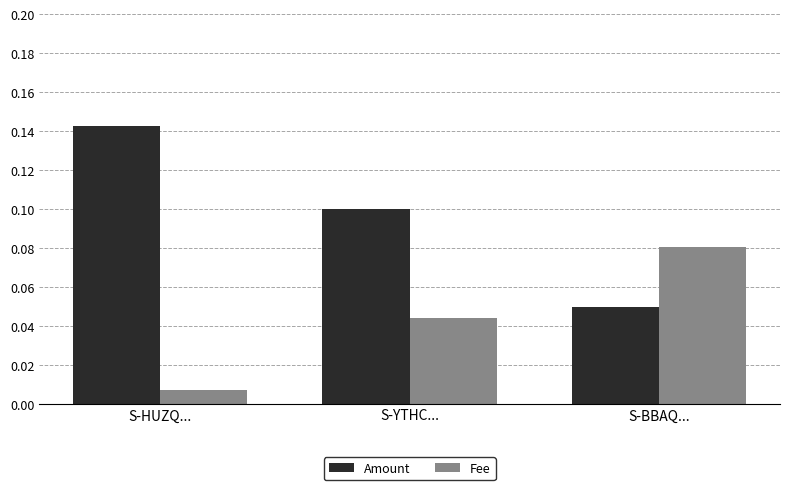

The value of Amount at S-BBAQ... is 0.0. True or false?

False